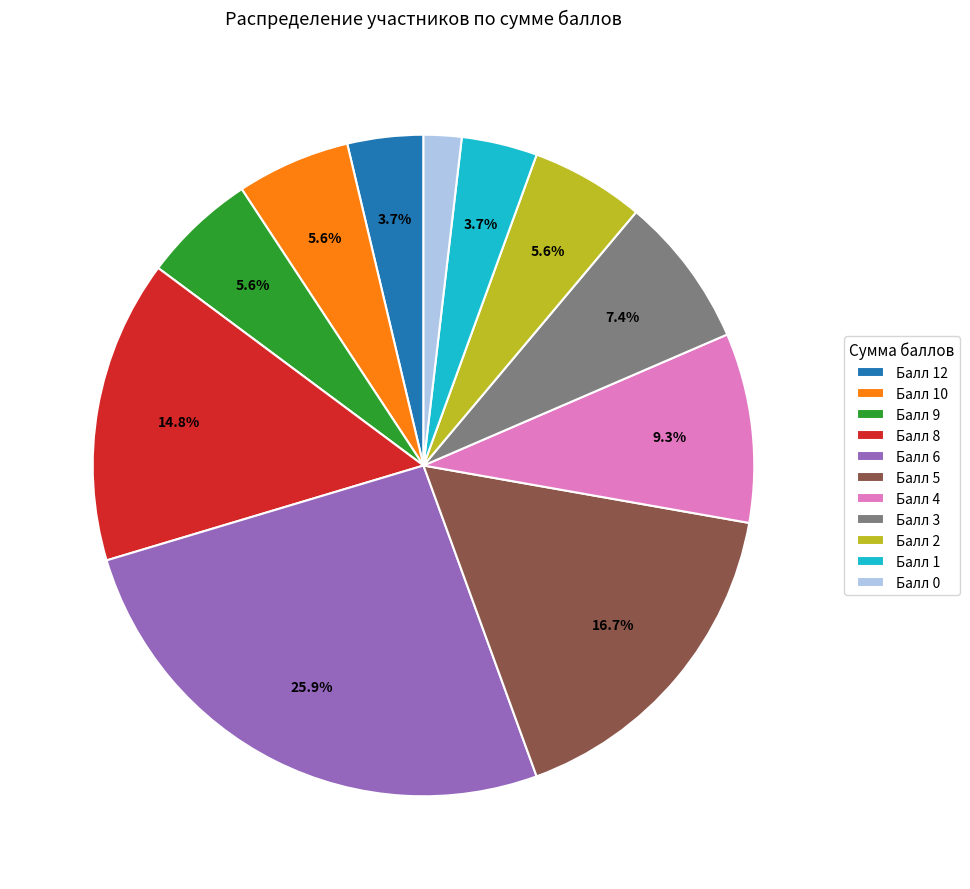

Is there a majority slice in this chart?

No